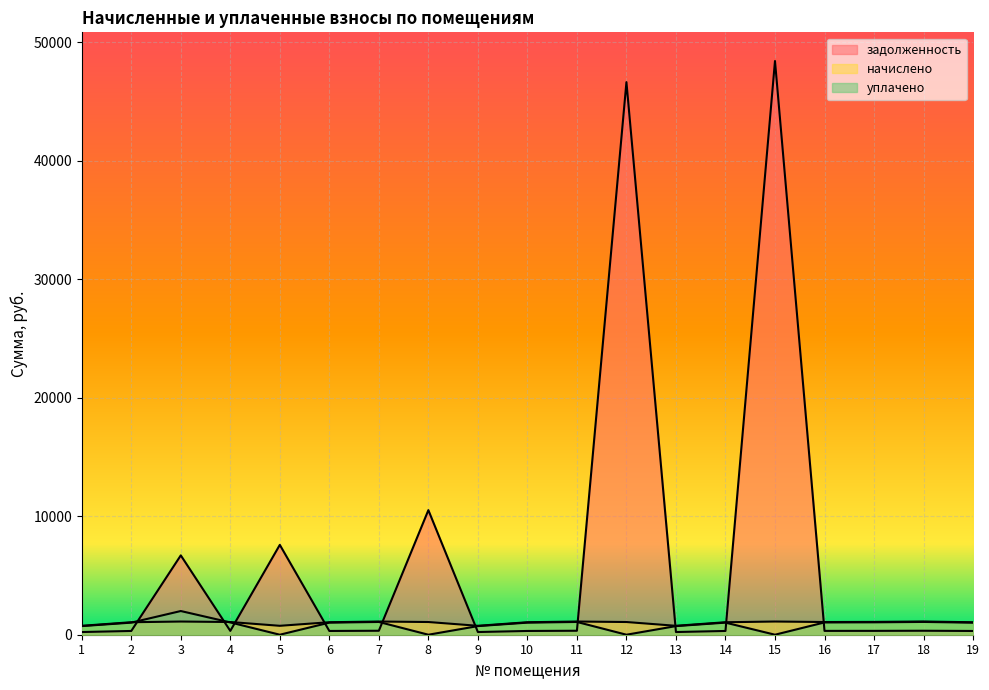

How many lines are shown in the chart?

3